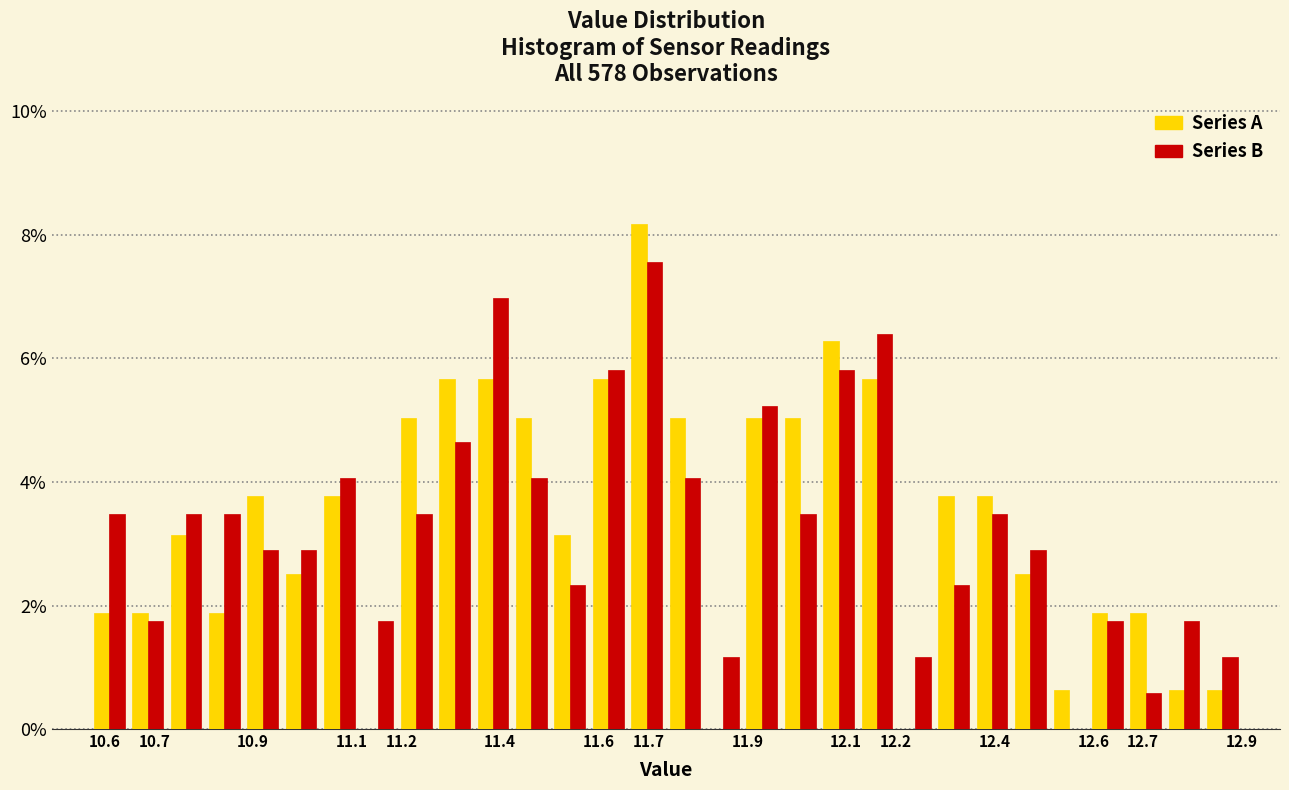

In the Series A series, which range on the x-axis has the tallest bar?

11.66 to 11.74